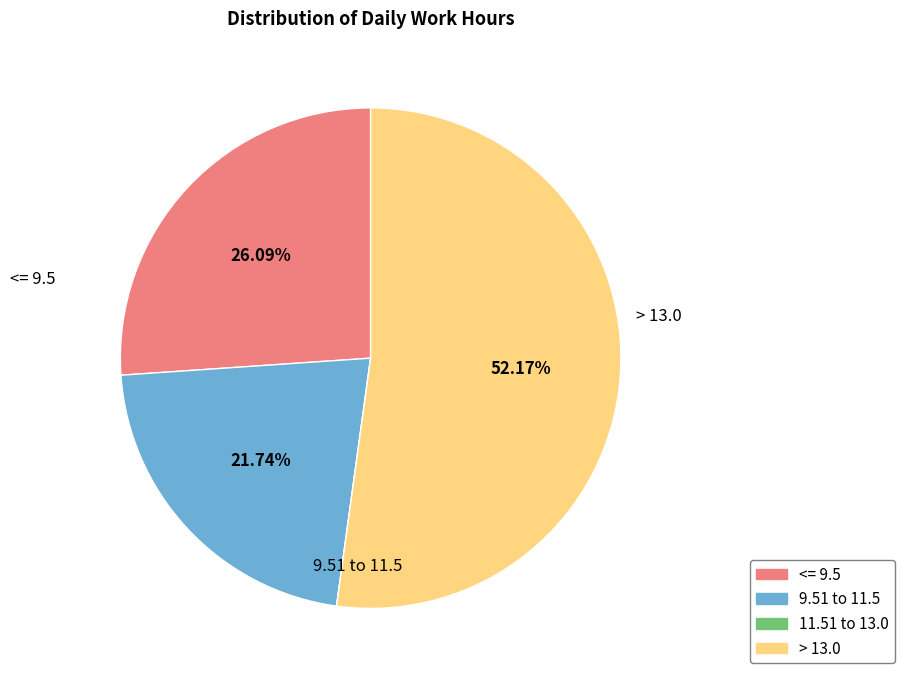

Is there any slice that represents more than half of the pie?

Yes